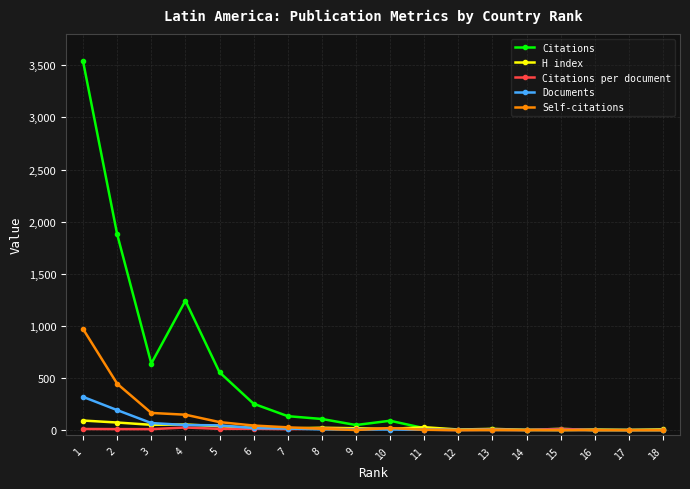

How many data points does each series have?

18